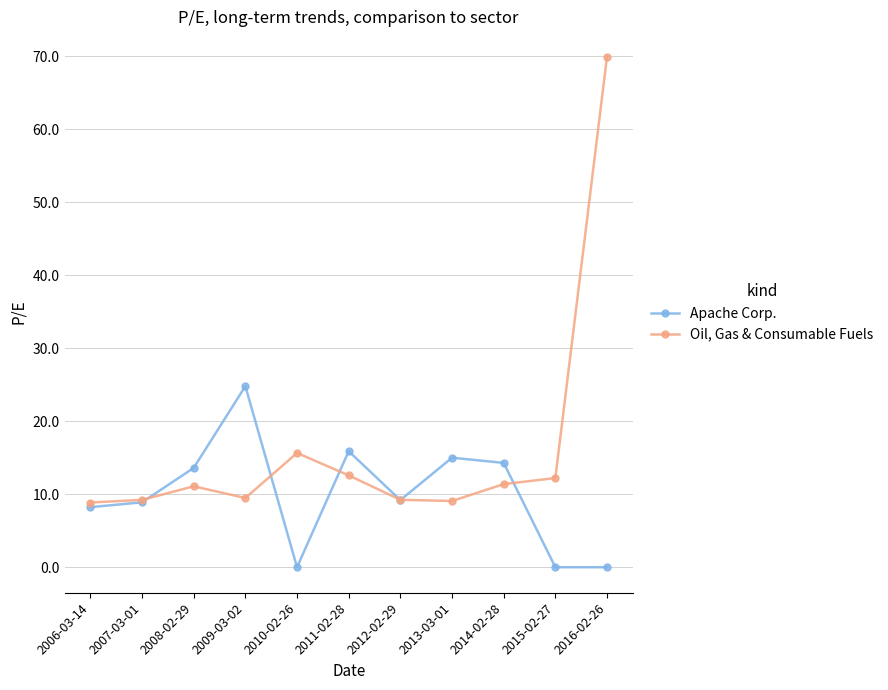

What is the value of the Apache Corp. point at the 7th from the left?

9.2